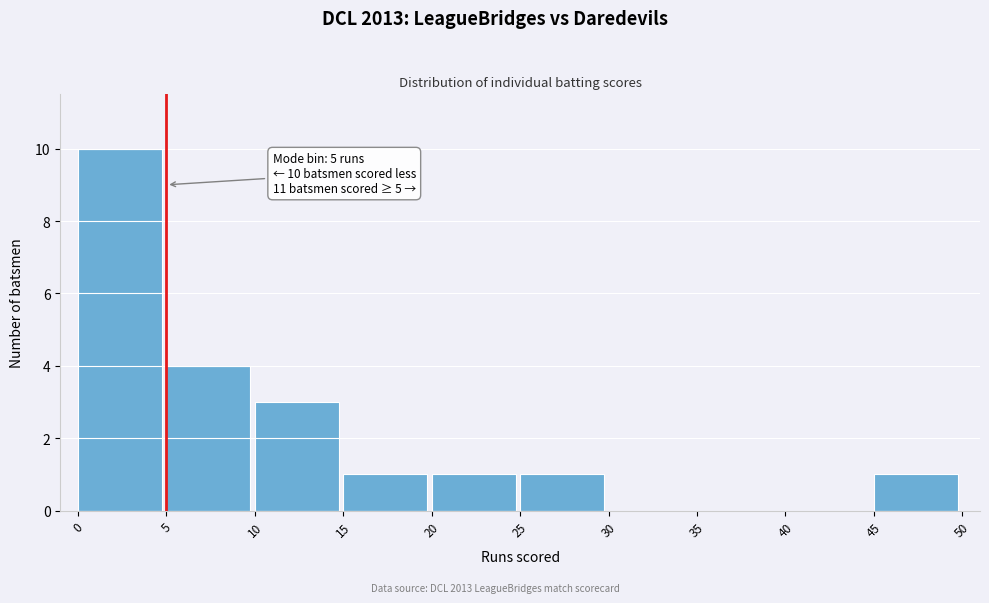

Over which range of the x-axis is the bar tallest?

0 to 5